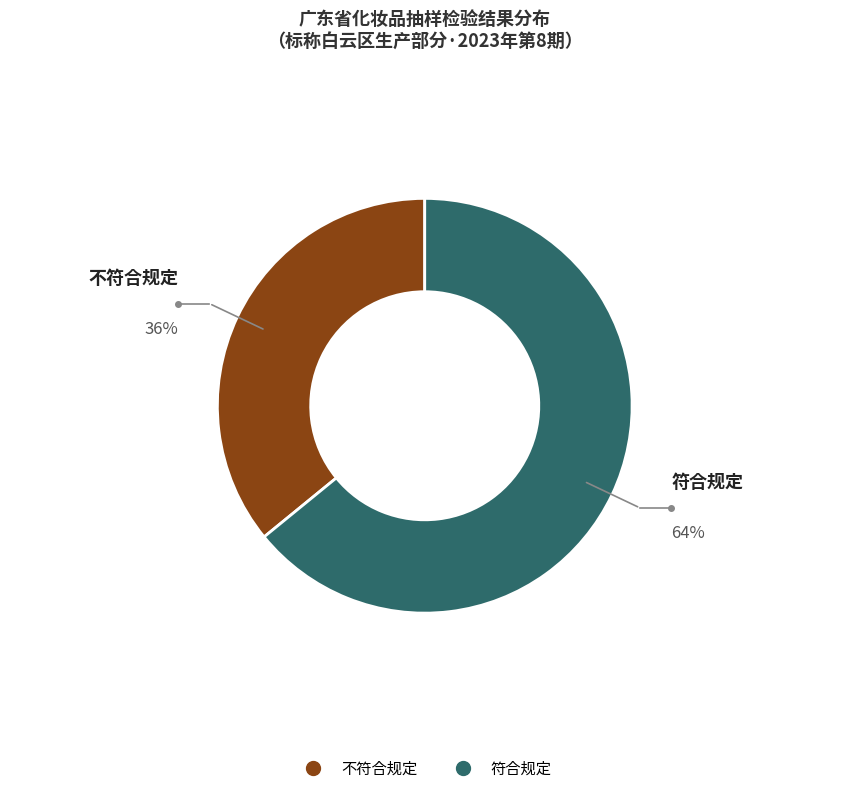

How many slices are in this pie chart?

2